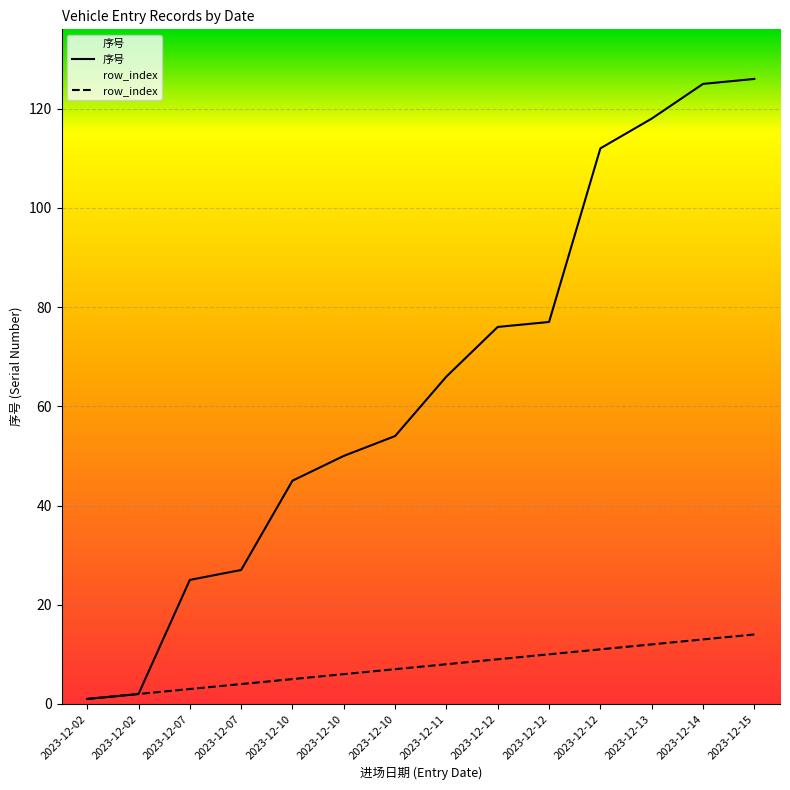

Is the value of row_index at 2023-12-10 greater than the value of 序号 at 2023-12-12?

No